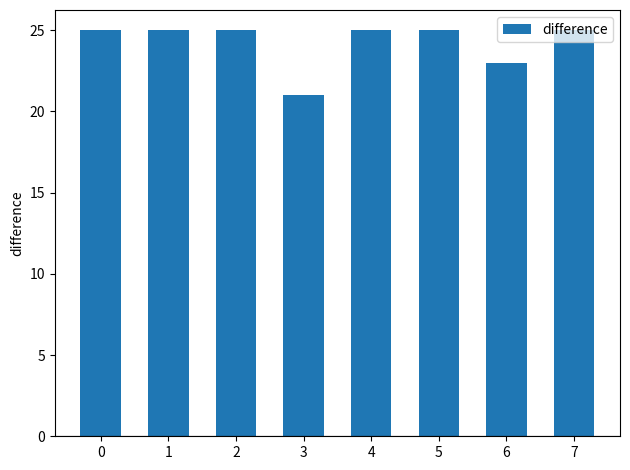

What is the value of the 8th bar from the left?

25